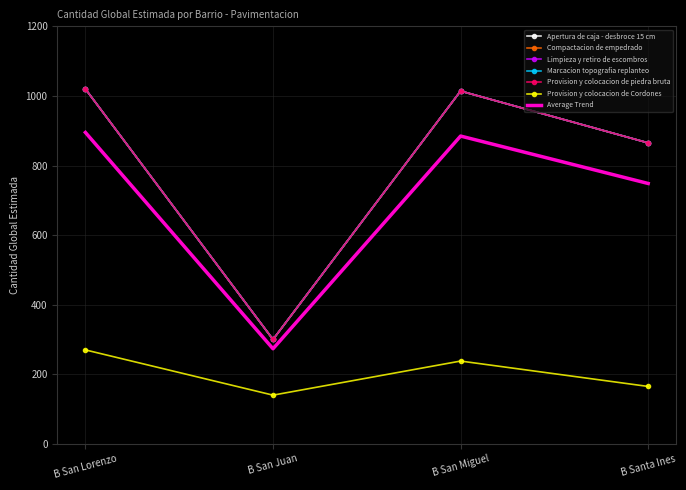

What are all the series names shown in the legend?

Apertura de caja - desbroce 15 cm, Compactacion de empedrado, Limpieza y retiro de escombros, Marcacion topografia replanteo, Provision y colocacion de piedra bruta, Provision y colocacion de Cordones